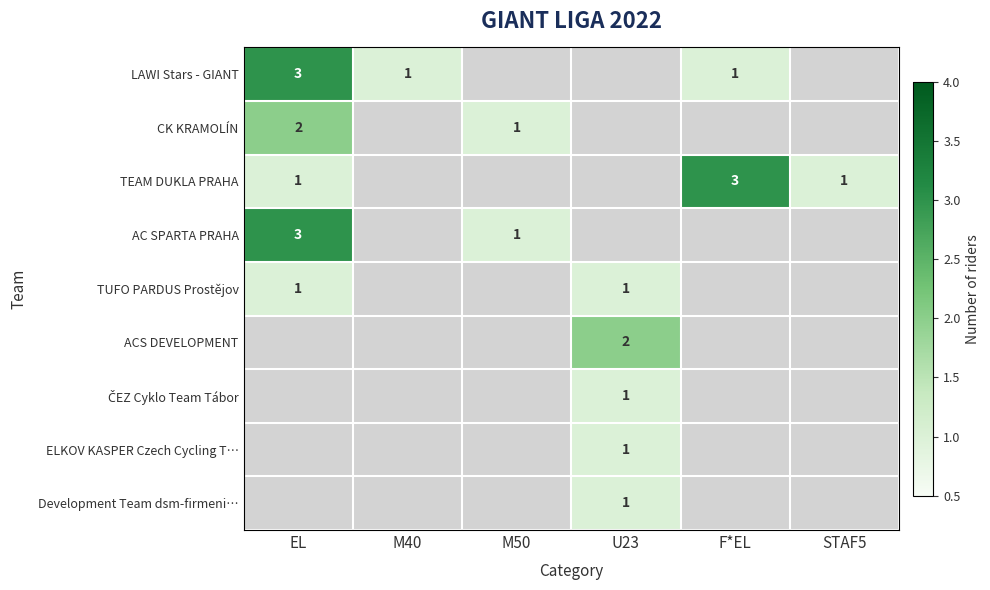

What is the sum of the TEAM DUKLA PRAHA values at EL and F*EL?

4